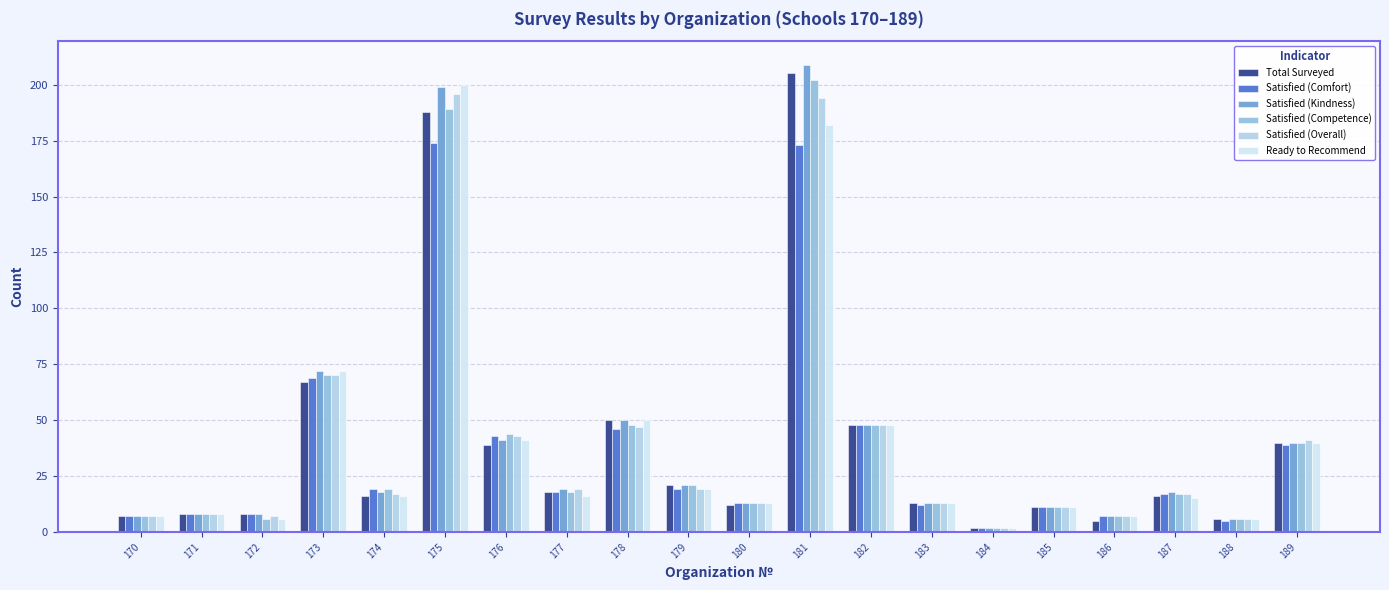

What is the value of the Satisfied (Comfort) bar at the 11th from the left?

13